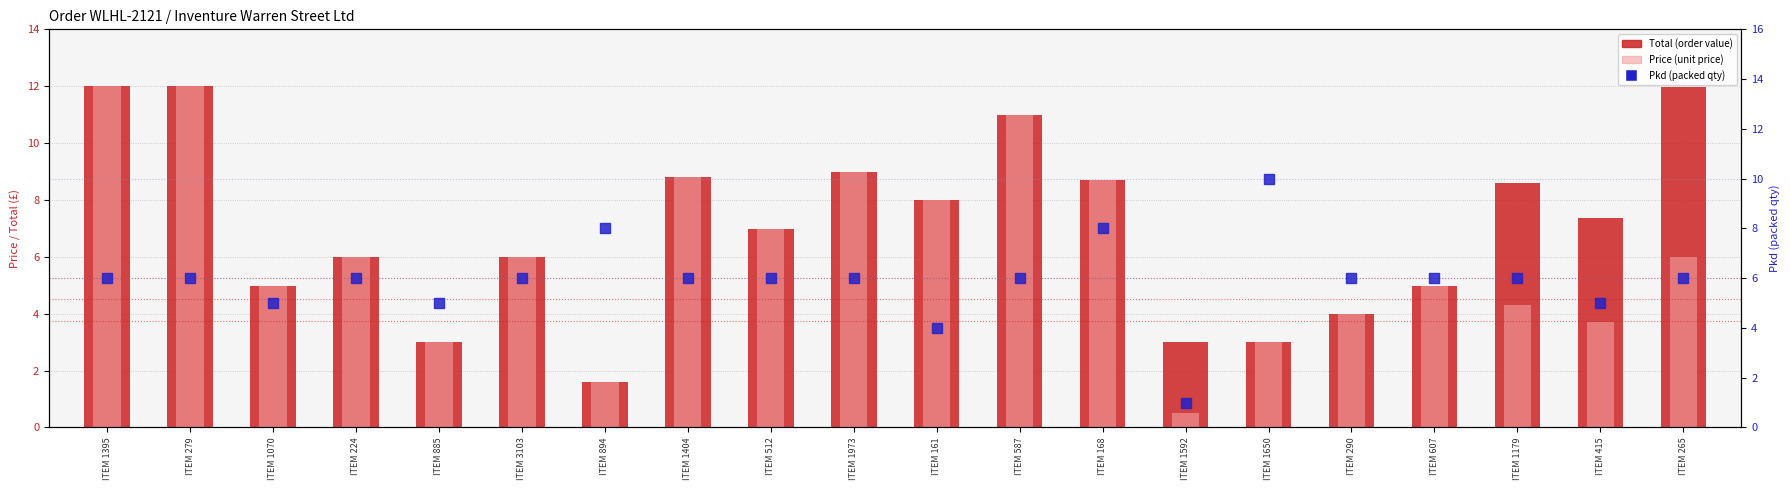

What is the total value across all series at ITEM 290?

14.0